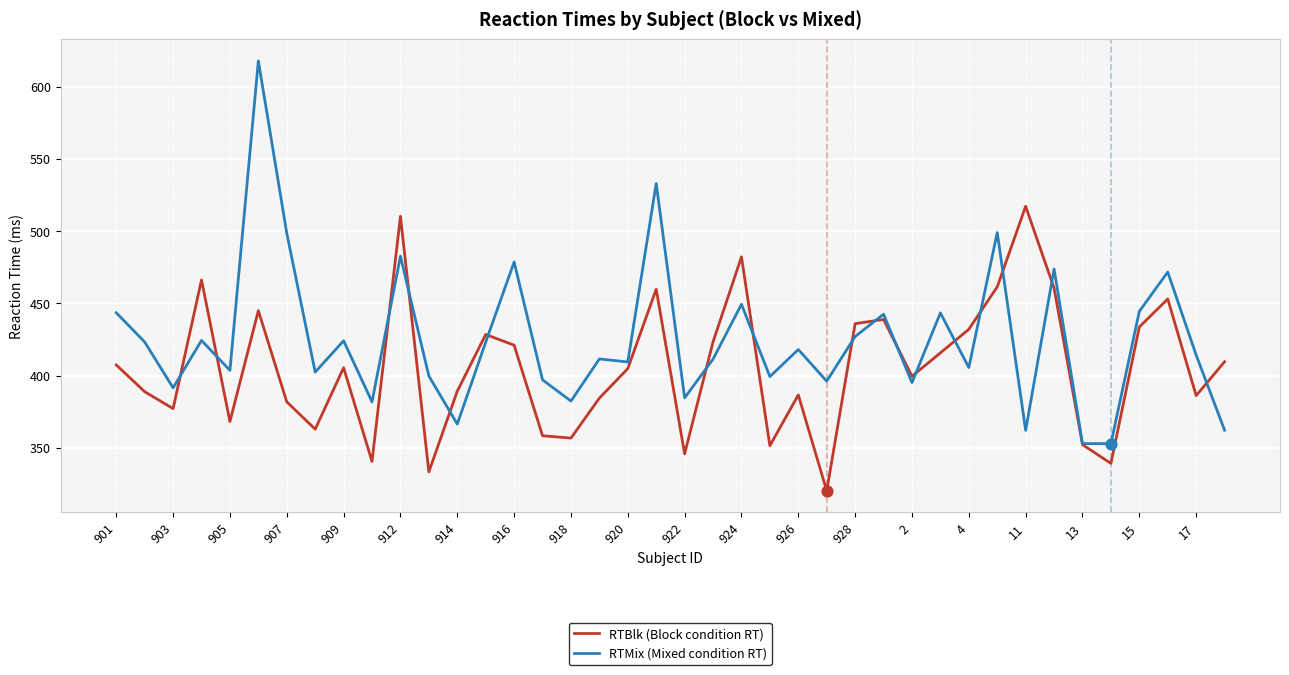

Which series has the largest range (max minus min)?

RTMix (Mixed condition RT)